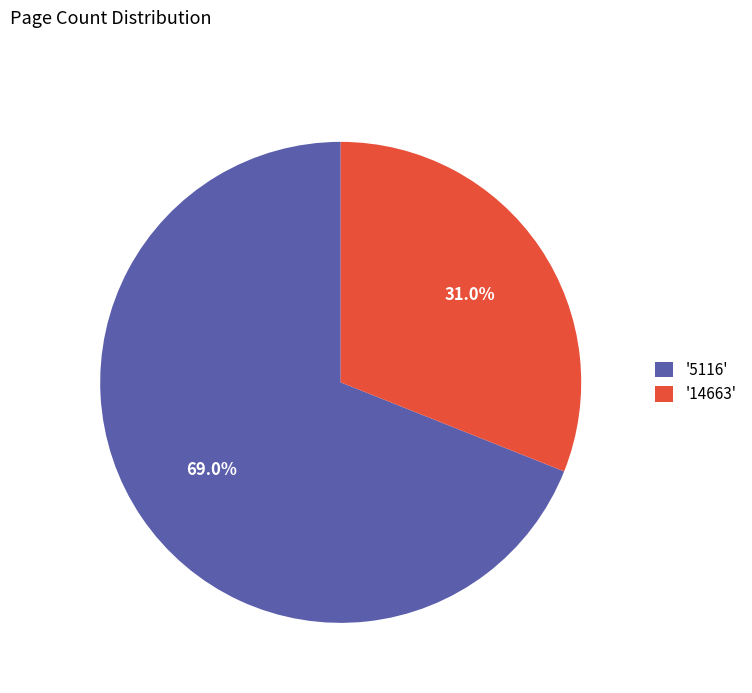

Approximately how many times larger is the value at '5116' compared to '14663'?

2.2